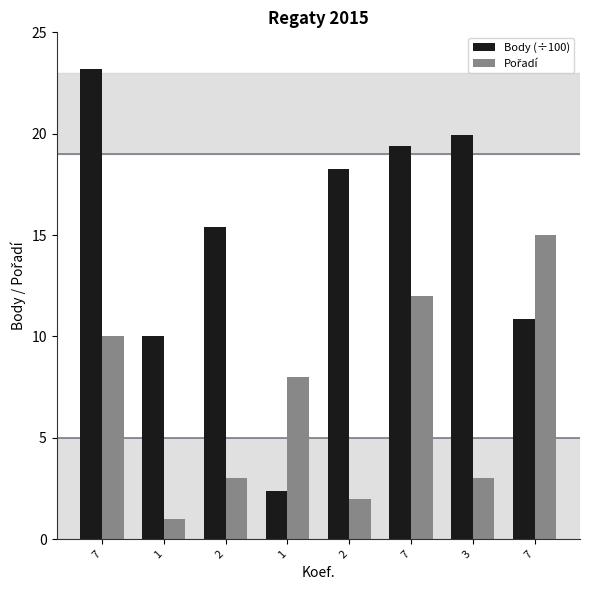

Are the bars horizontal?

No